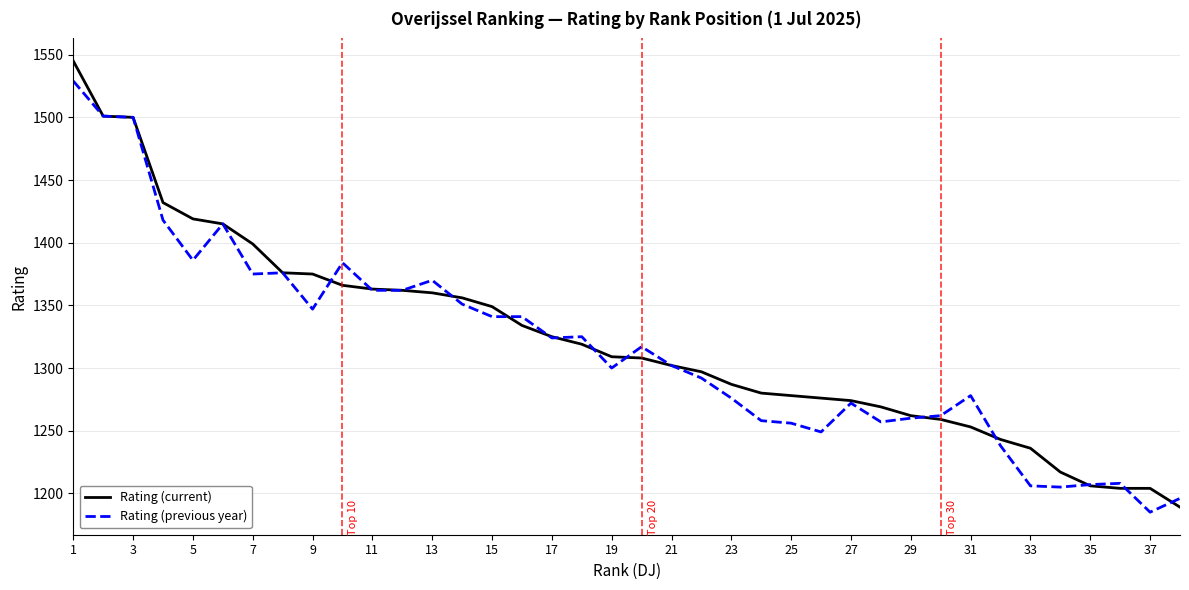

What is the lowest value of the Rating (previous year) series?

1185